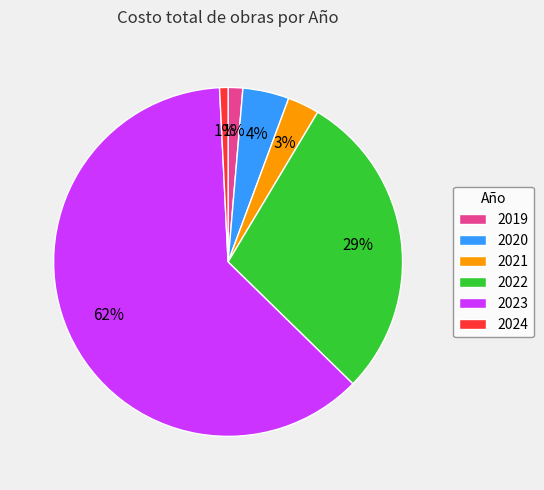

Is the sum of 2020 and 2021 greater than half?

No